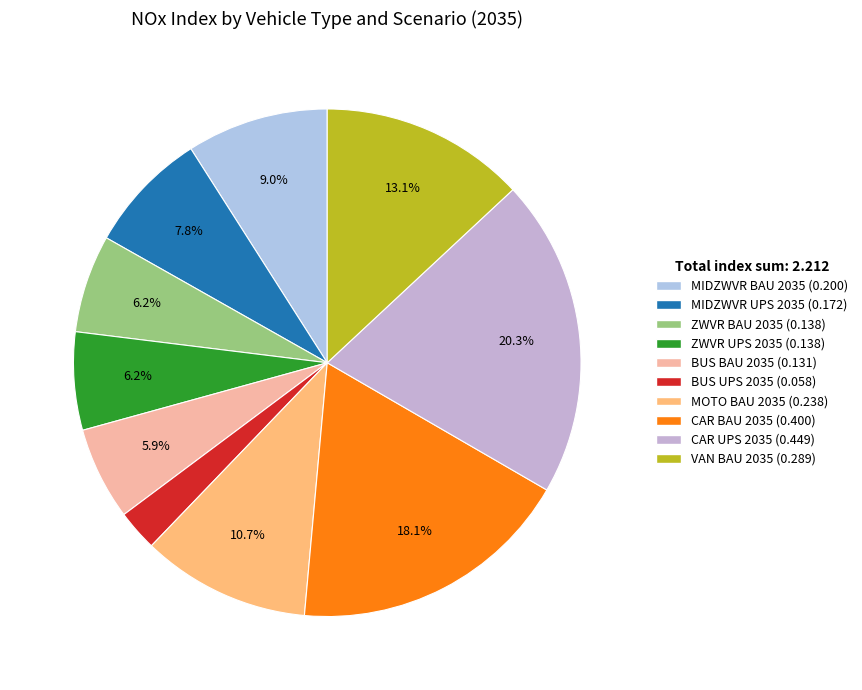

To the nearest percent, what percentage of the pie is BUS BAU 2035?

6%